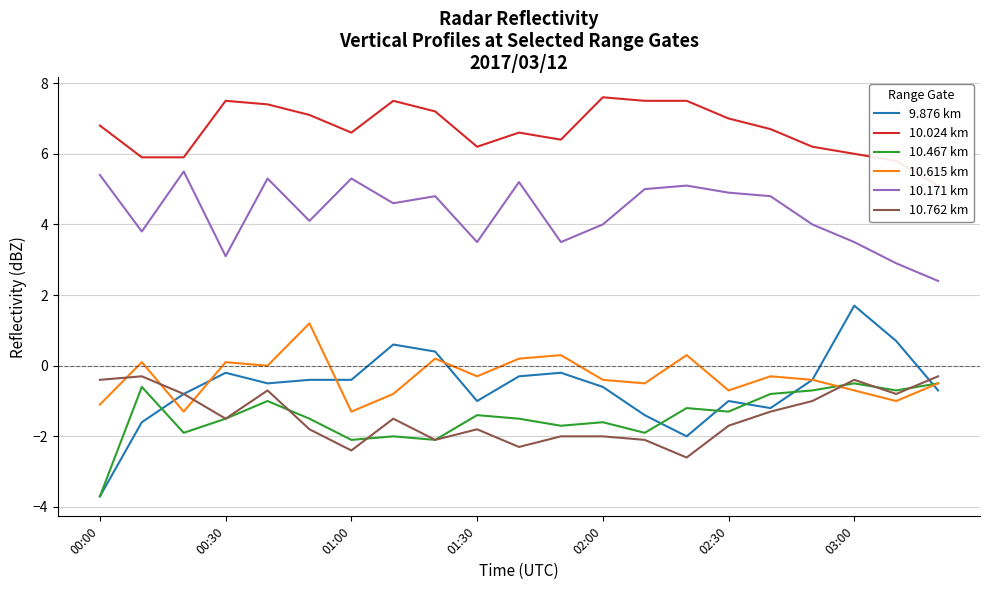

Which series has the largest total across all categories?

10.024 km